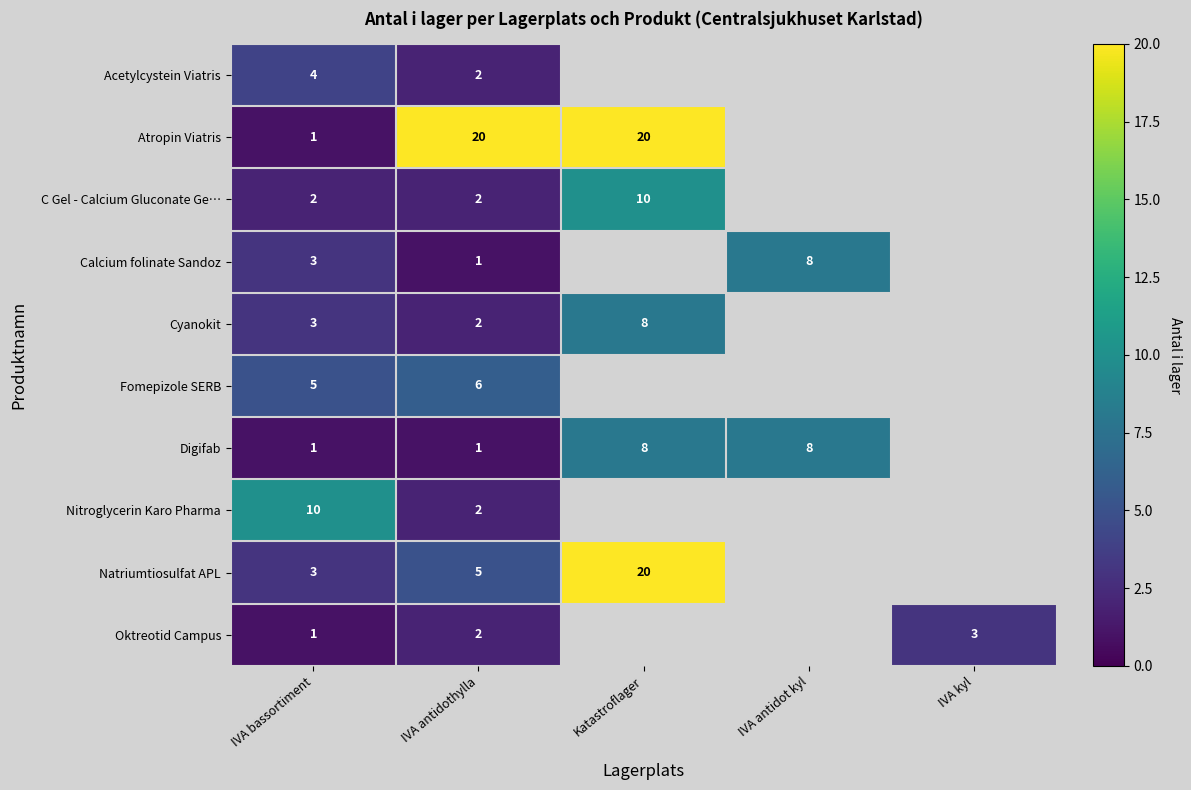

What is the difference between the highest and lowest values at IVA bassortiment?

9